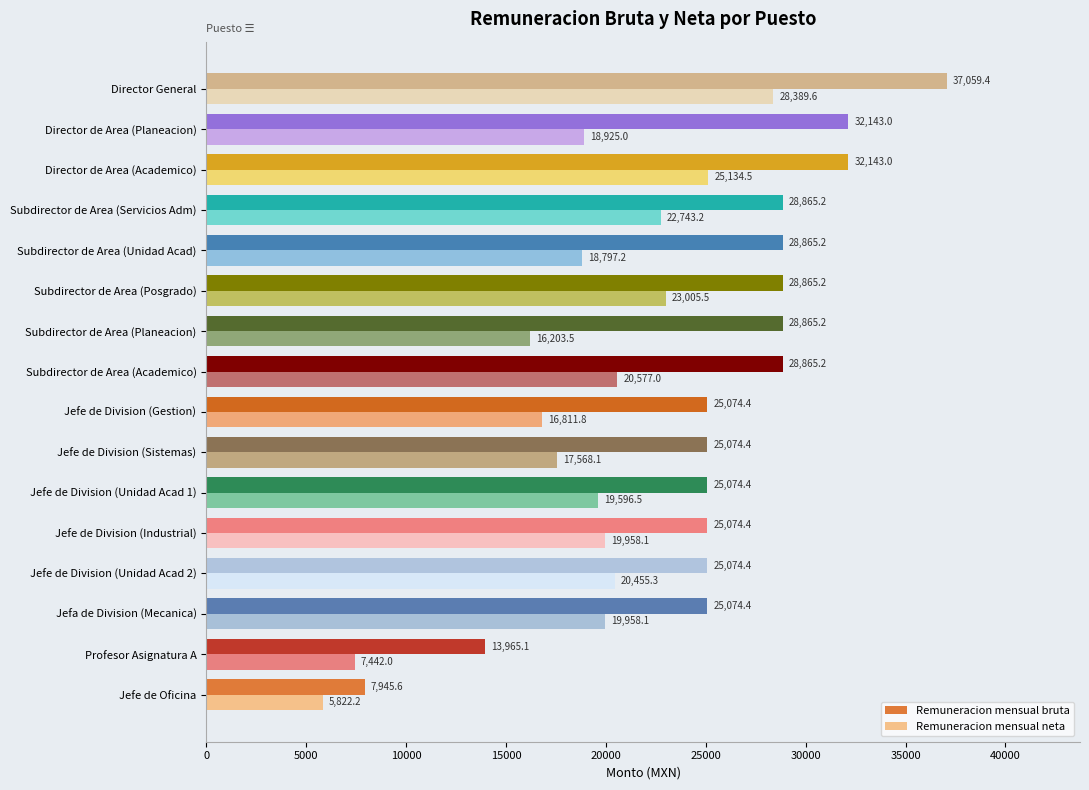

Is the value of Remuneracion mensual neta at Director General greater than the value of Remuneracion mensual bruta at Subdirector de Area (Servicios Adm)?

No